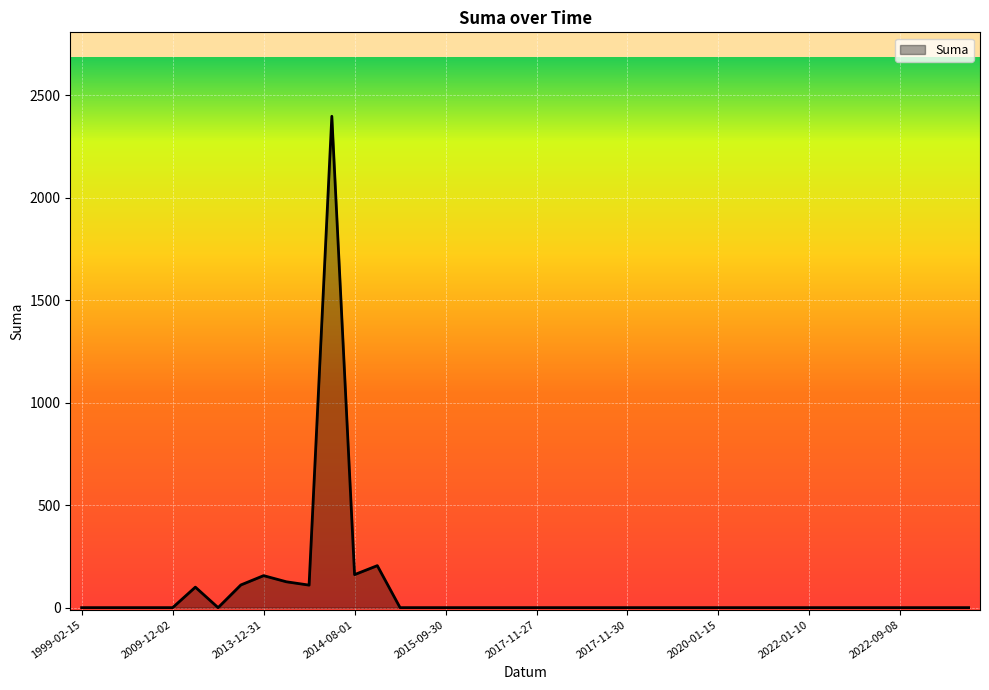

True or false: there are more than 0 points higher than both neighbors.

True